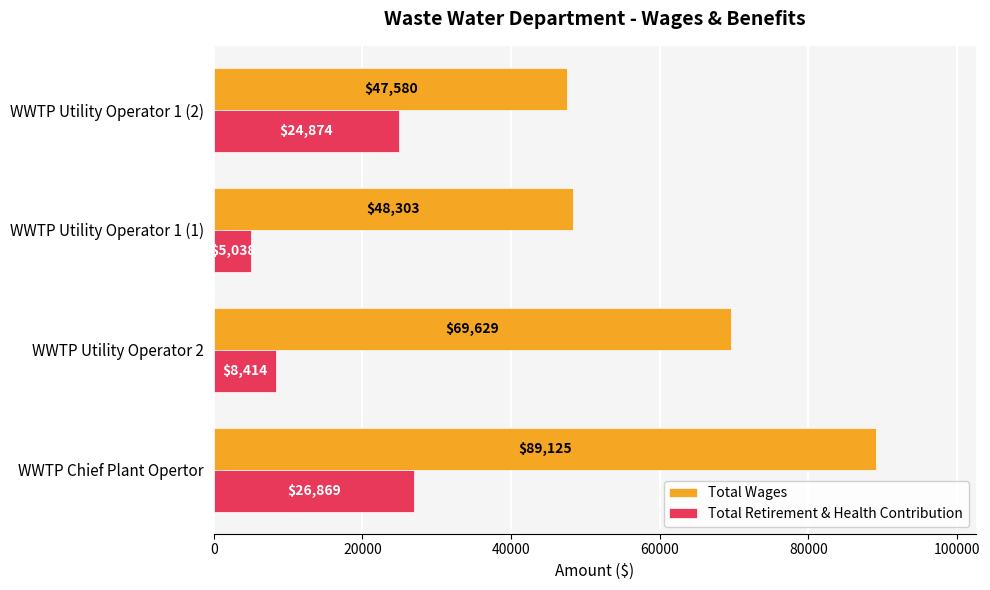

The Total Wages series shows 47580 at WWTP Utility Operator 1 (2). True or false?

True